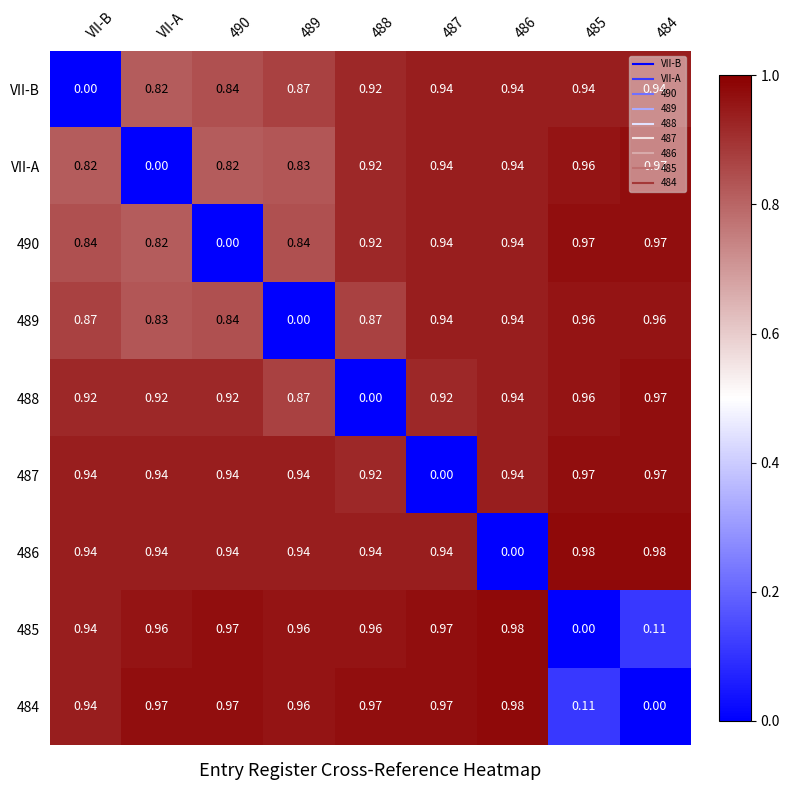

At how many categories does at least one series exceed 0?

9